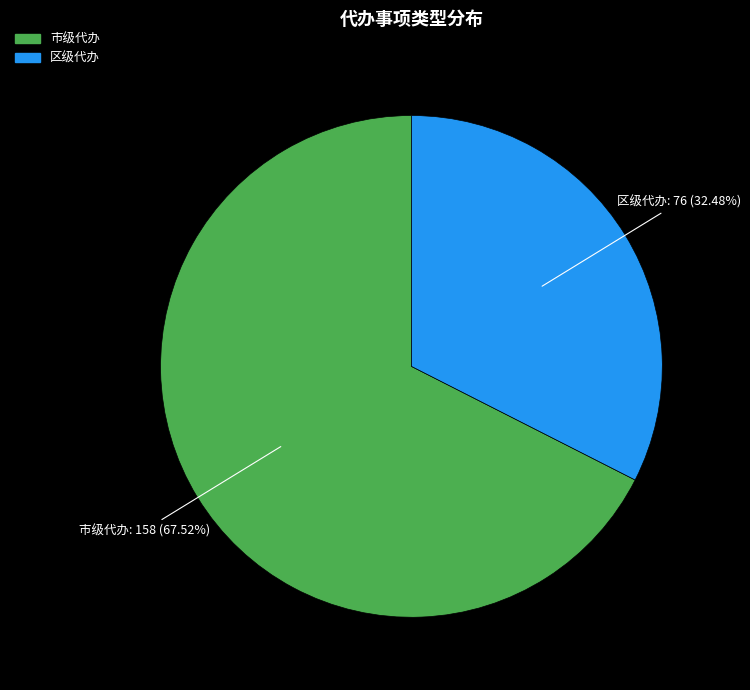

To the nearest percent, what is the average slice percentage?

50%